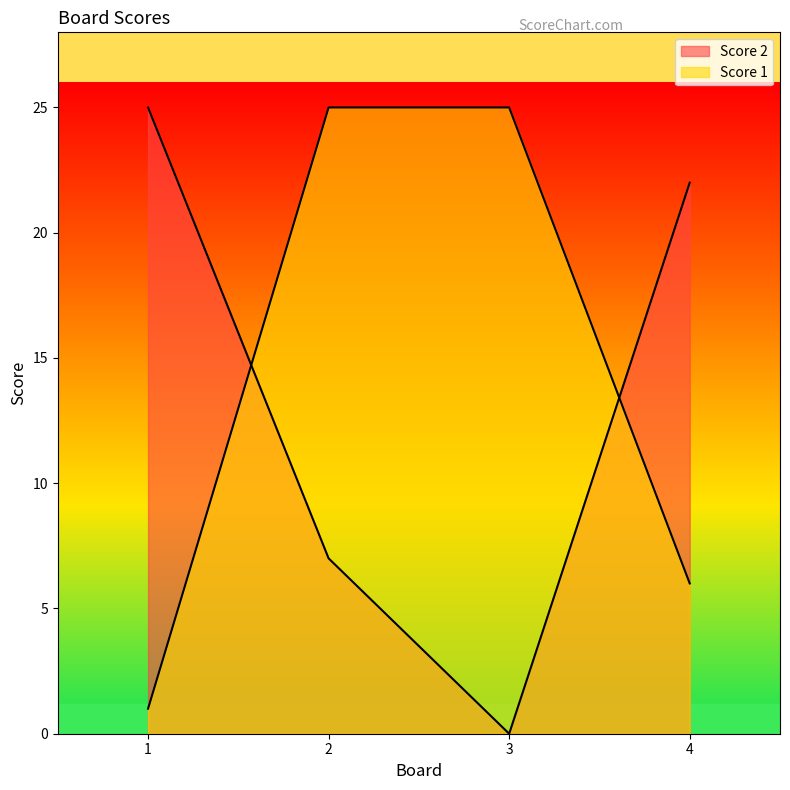

Reading left to right, what are all the values shown in this chart?

Score 2: 1=25	2=7	3=0	4=22
Score 1: 1=1	2=25	3=25	4=6